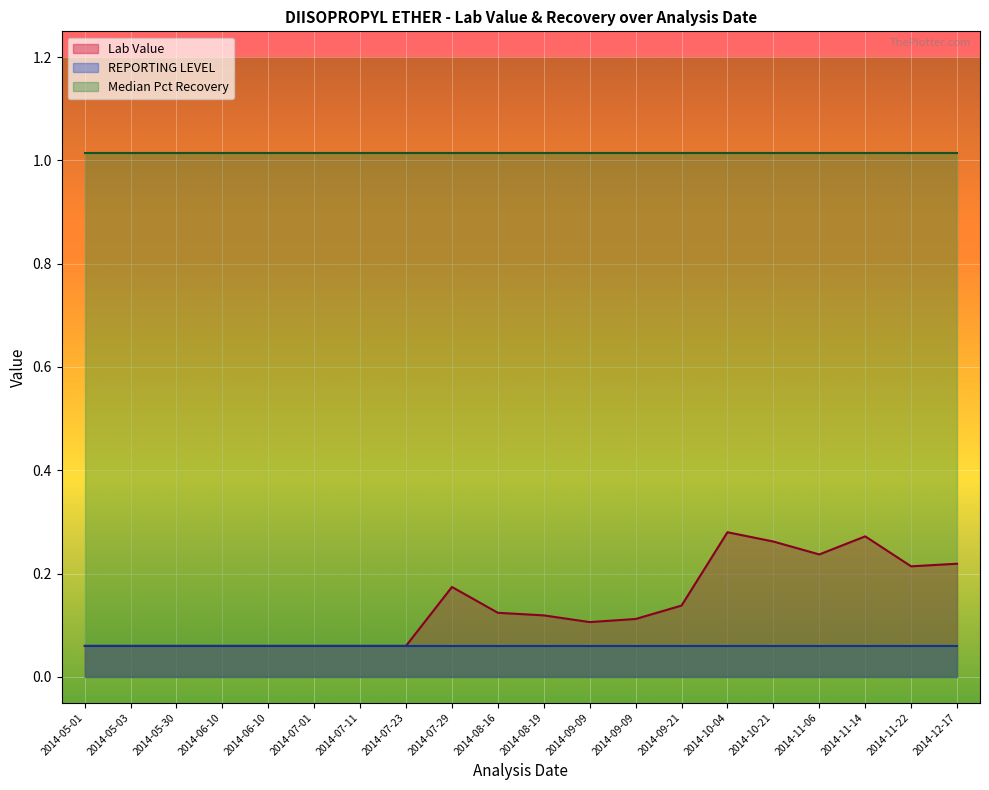

Reading left to right, extract all data points from this chart.

Lab Value: 0.1	0.1	0.1	0.1	0.1	0.1	0.1	0.1	0.2	0.1	0.1	0.1	0.1	0.1	0.3	0.3	0.2	0.3	0.2	0.2
REPORTING LEVEL: 0.1	0.1	0.1	0.1	0.1	0.1	0.1	0.1	0.1	0.1	0.1	0.1	0.1	0.1	0.1	0.1	0.1	0.1	0.1	0.1
Median Pct Recovery: 1.0	1.0	1.0	1.0	1.0	1.0	1.0	1.0	1.0	1.0	1.0	1.0	1.0	1.0	1.0	1.0	1.0	1.0	1.0	1.0